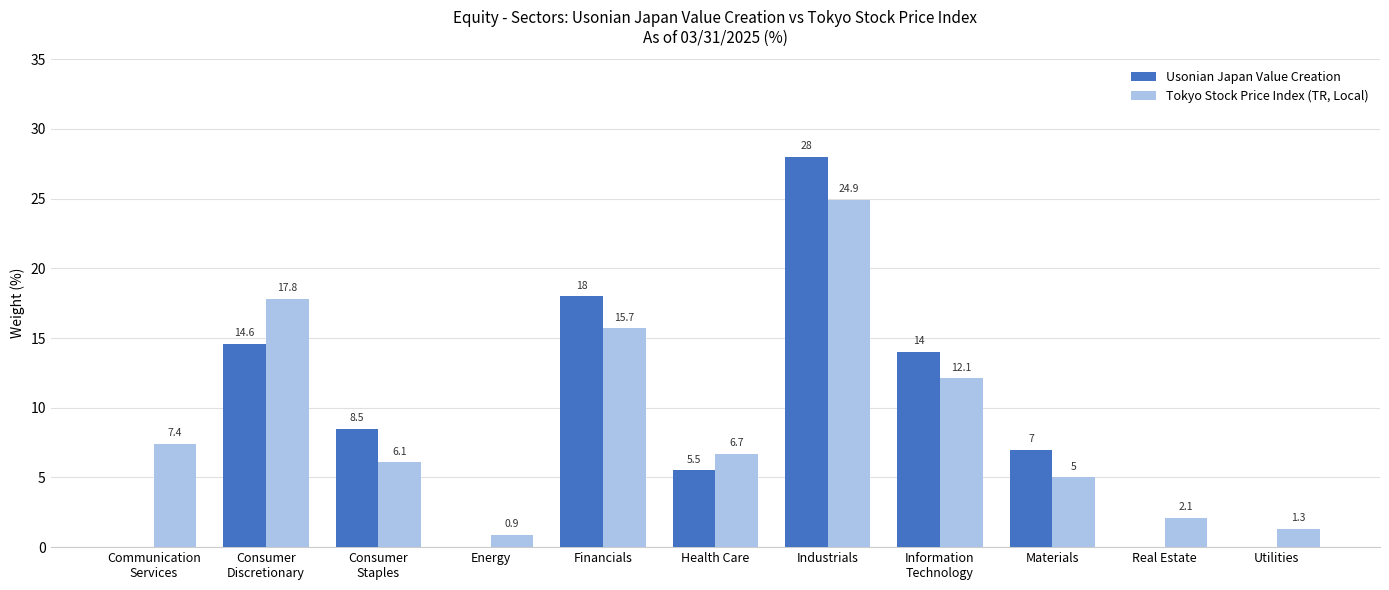

The value of Tokyo Stock Price Index (TR, Local) at Financials is 15.7. True or false?

True